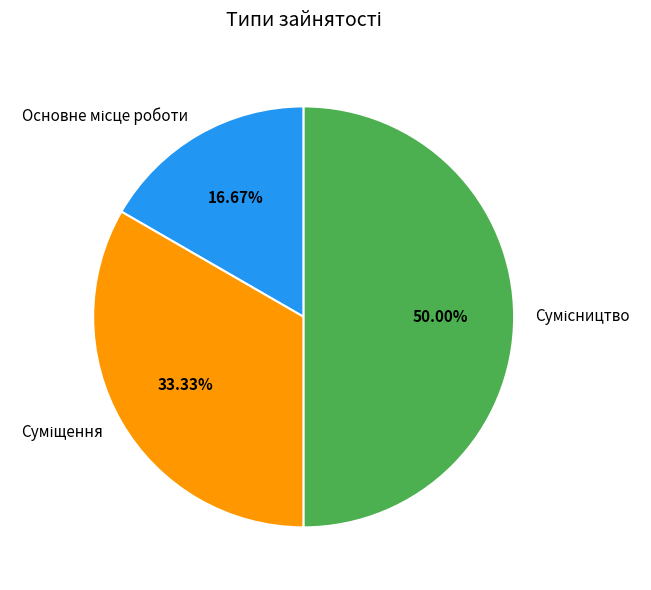

Which has a higher value, Основне місце роботи or Суміщення?

Суміщення